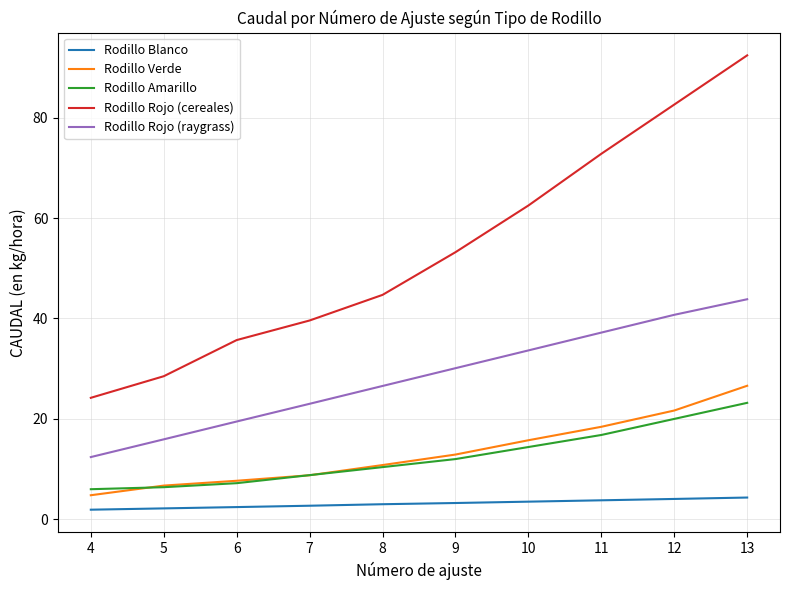

Does the chart display data point markers on the line(s)?

No